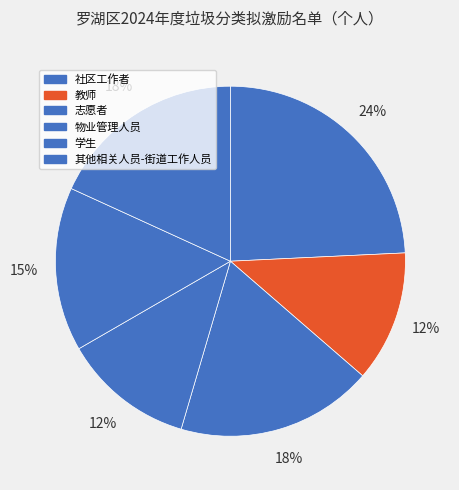

What is the smallest slice in the pie chart?

教师